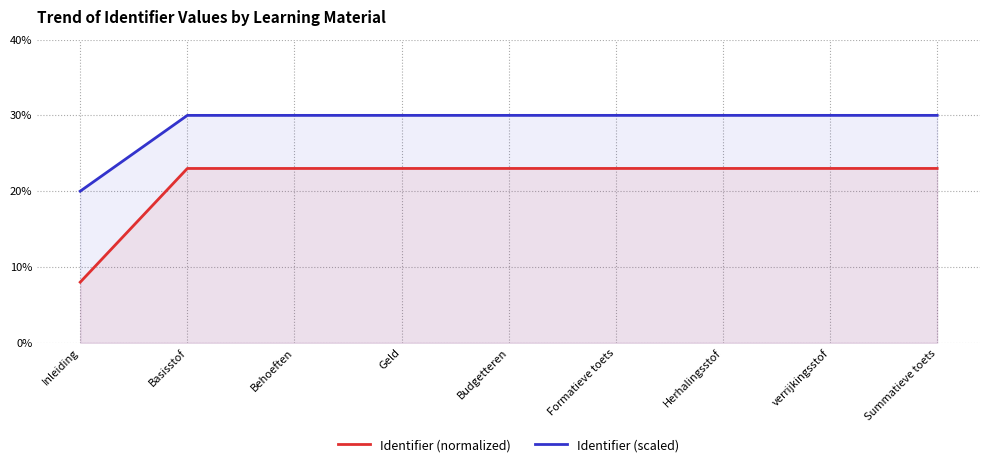

Between Basisstof and Behoeften, which series saw the biggest shift?

Identifier (normalized)